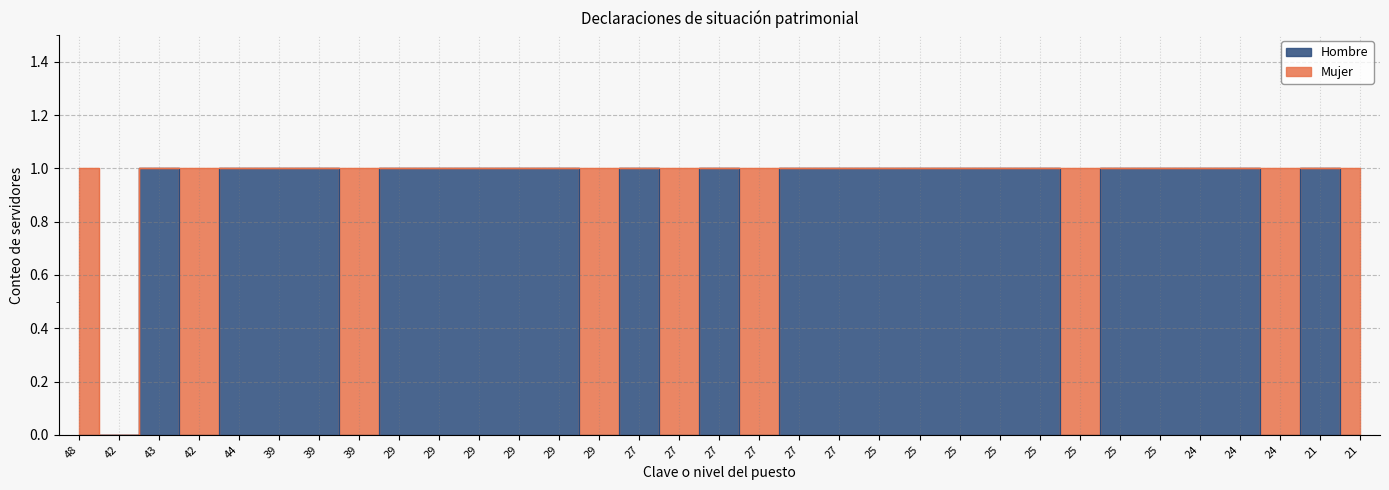

How many values are between 0 and 1?

33